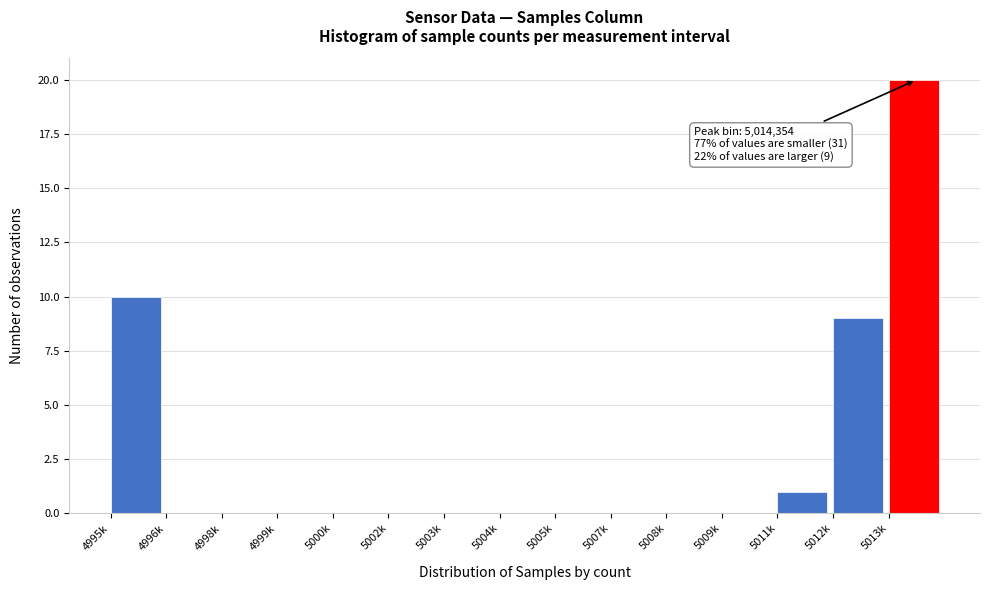

Reading right to left, what are all the values shown in this chart?

5013k=20	5012k=9	5011k=1	5009k=0	5008k=0	5007k=0	5005k=0	5004k=0	5003k=0	5002k=0	5000k=0	4999k=0	4998k=0	4996k=0	4995k=10